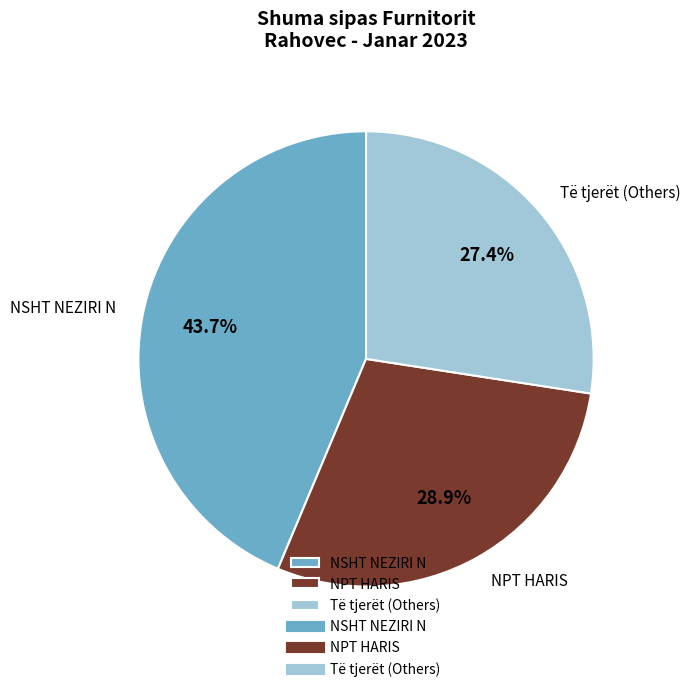

Combined, do NPT HARIS and Të tjerët (Others) account for over 50%?

Yes